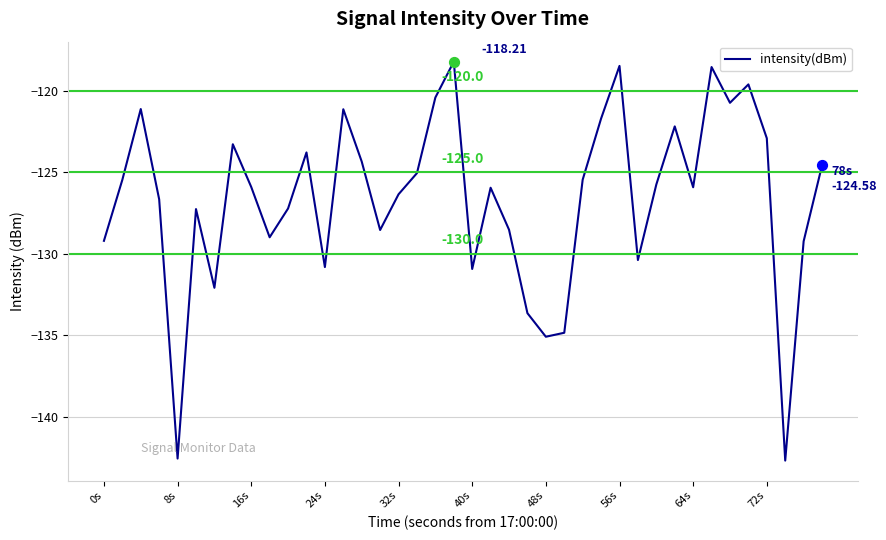

What is the difference between the maximum and minimum values?

24.5